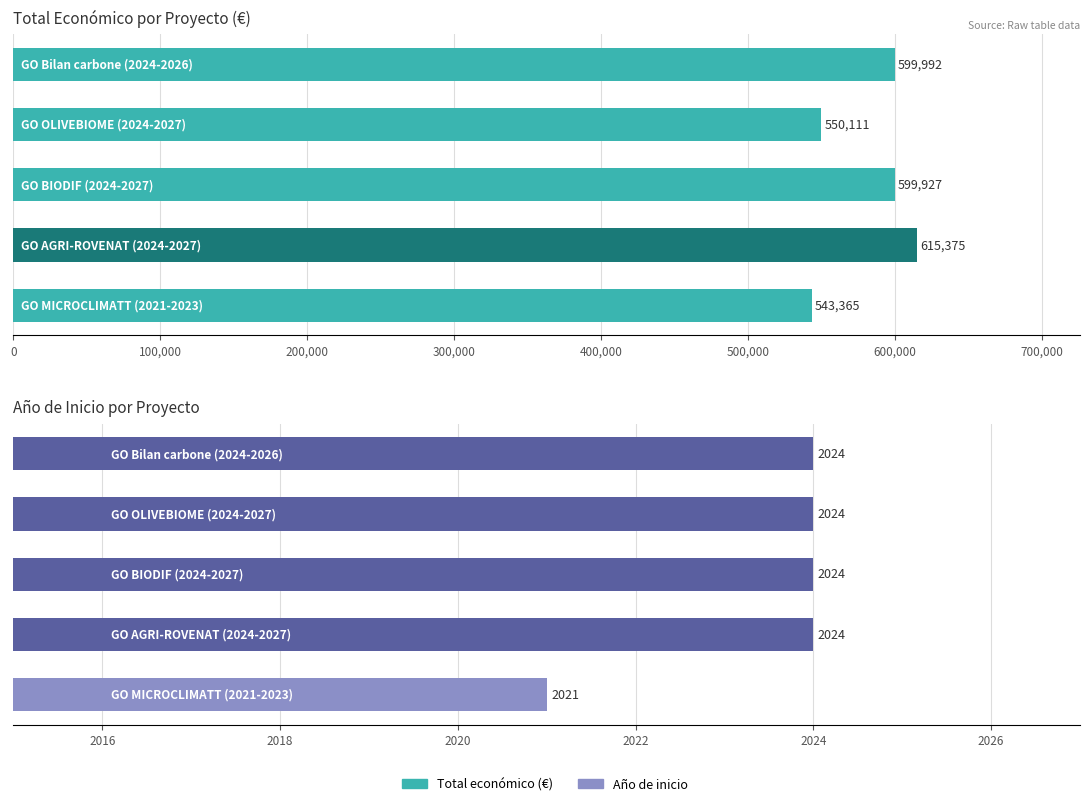

Count the Año de inicio values in the range 2024 to 2025.

4